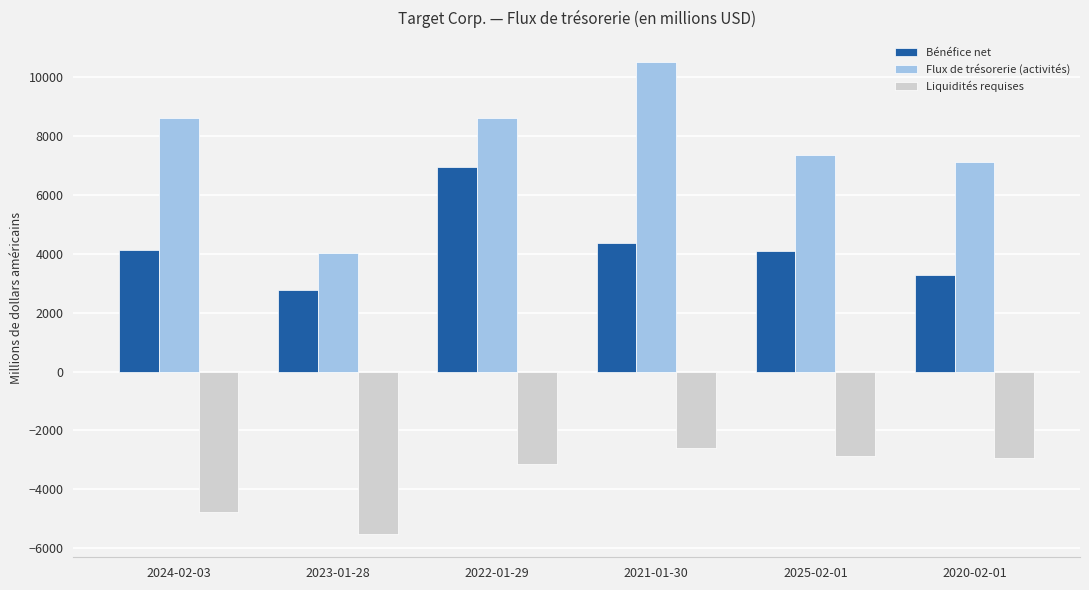

What is the difference between the second highest and second lowest values in the Flux de trésorerie (activités) series?

1526